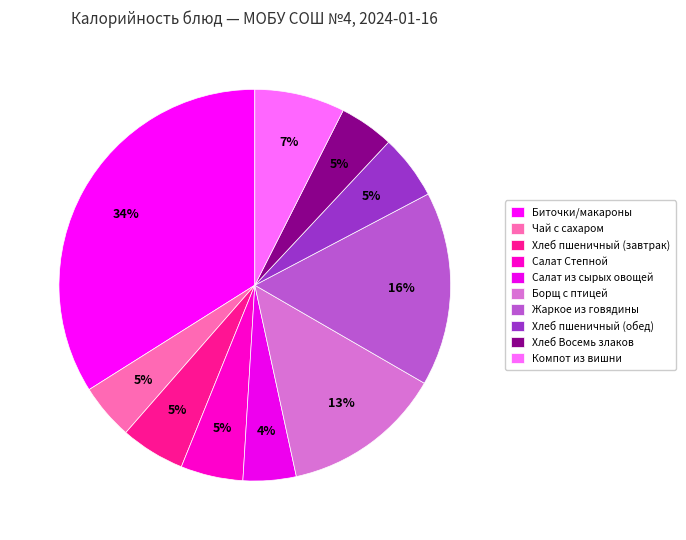

Which slice is the smallest?

Салат из сырых овощей